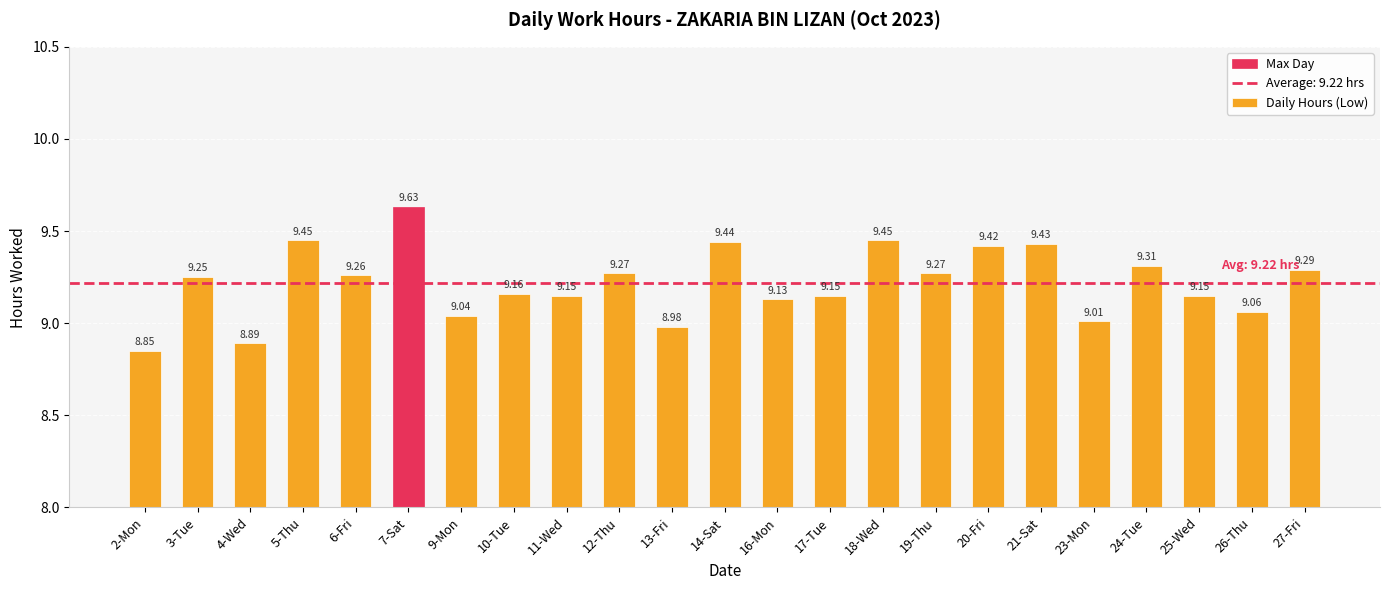

At which category does the chart reach its peak across all series?

7-Sat